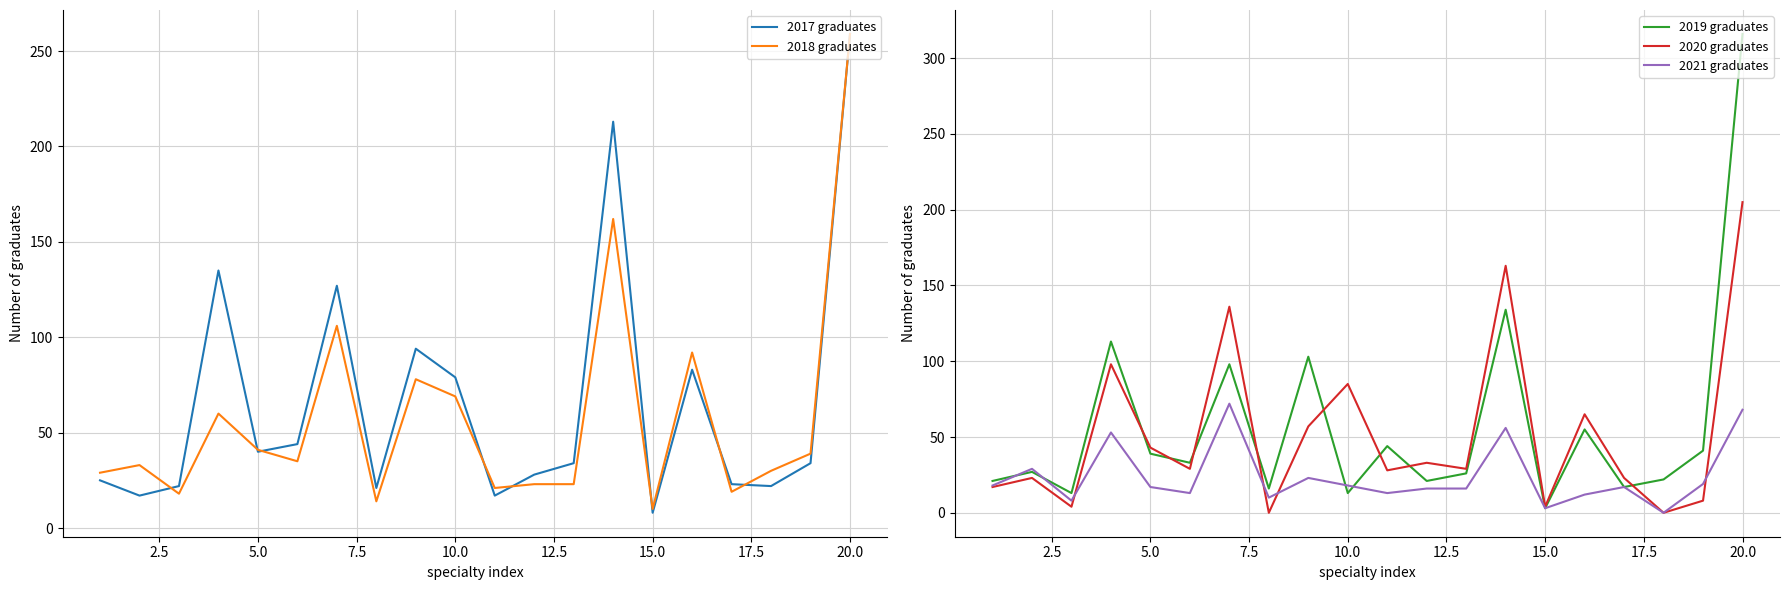

What is the maximum value for 2021 graduates?

72